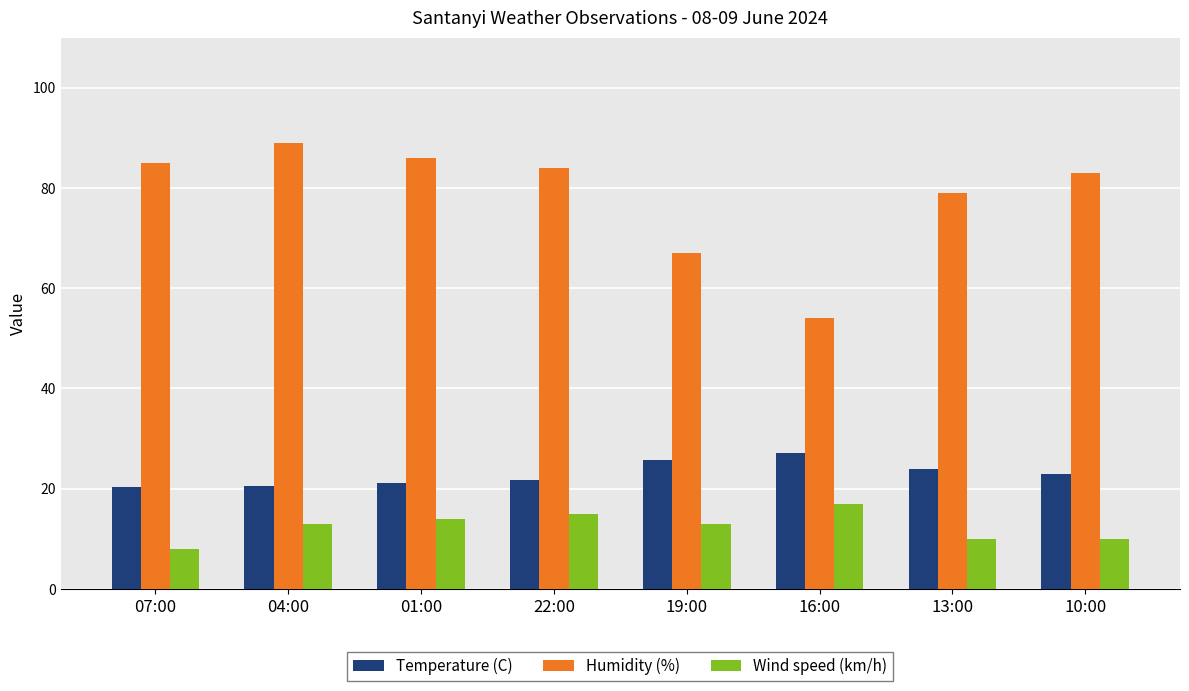

The value of Wind speed (km/h) at 04:00 is 13.0. True or false?

True